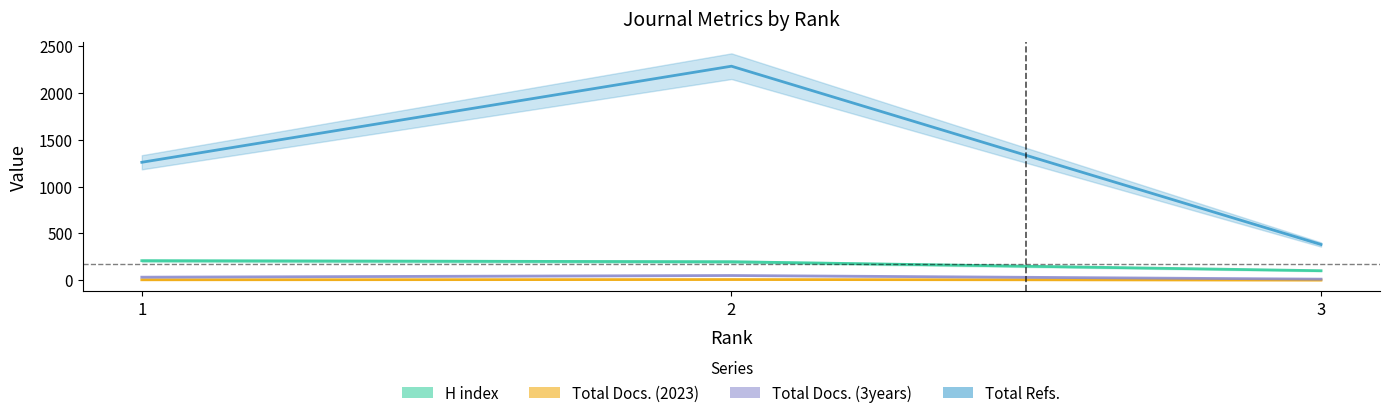

What is the minimum value for Total Docs. (3years)?

11